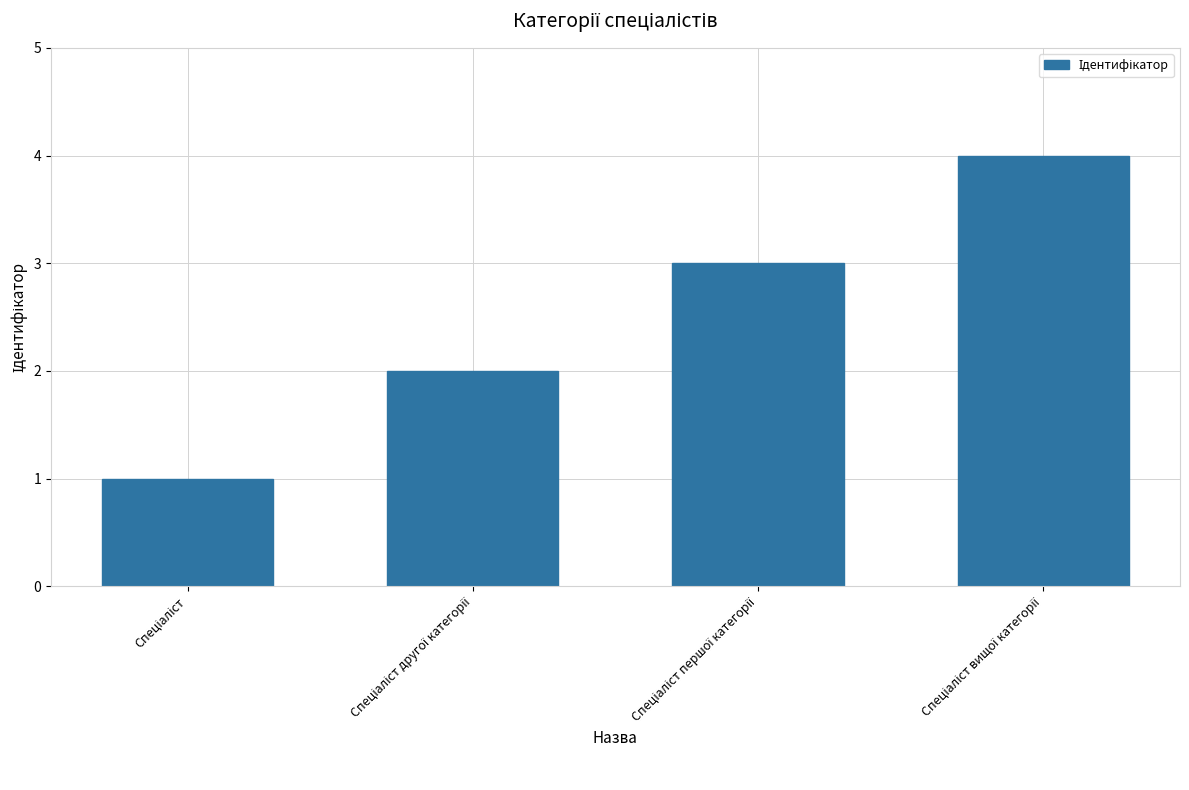

What is the difference between the maximum and minimum values?

3